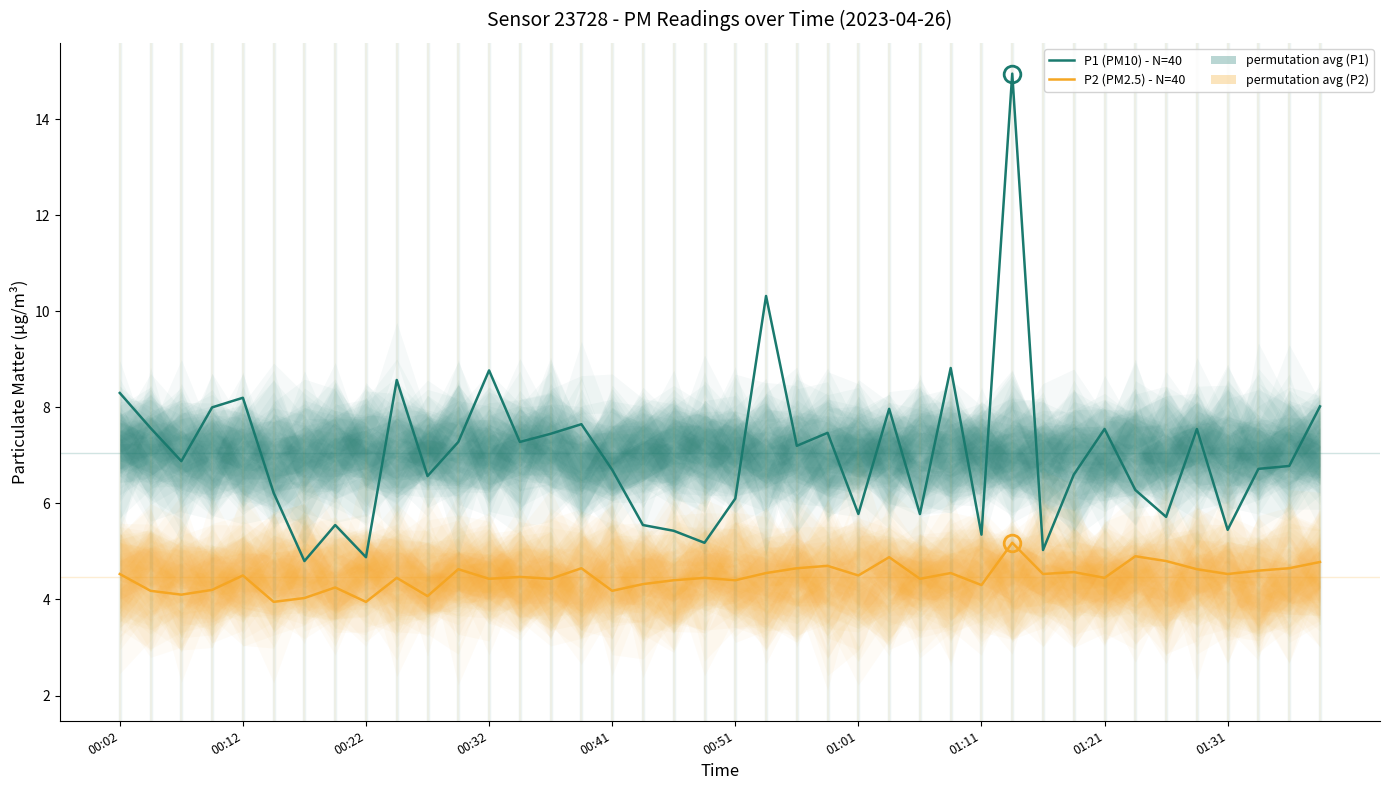

How many lines are shown in the chart?

2